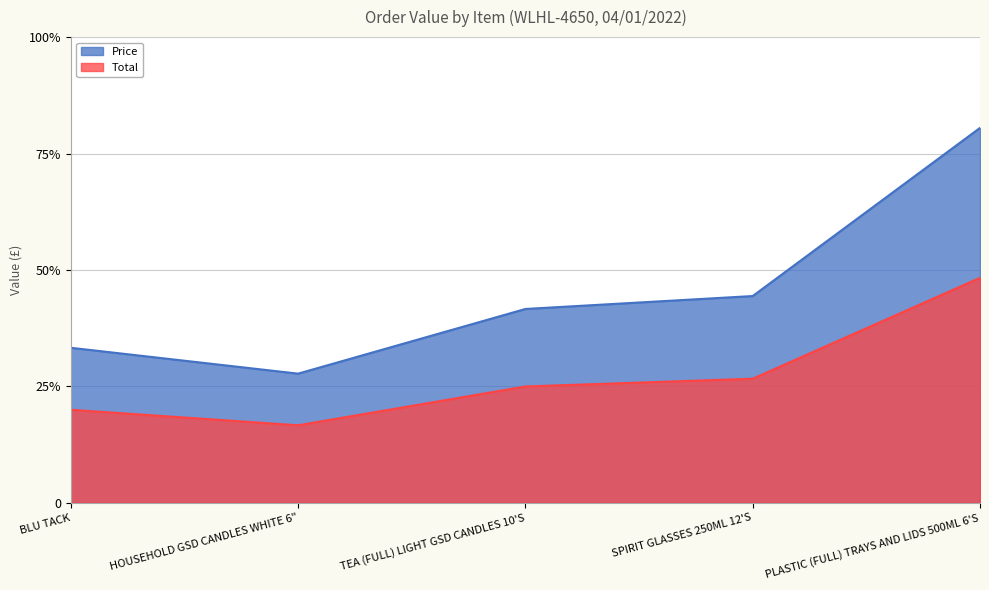

In Total, how many points are lower than both neighbors (excluding endpoints)?

1